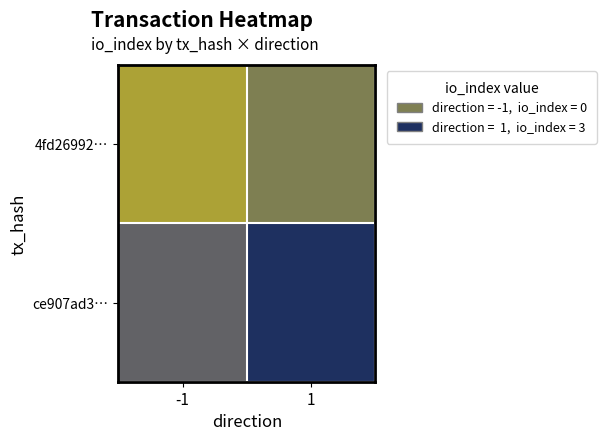

Between -1 and 1, which is larger?

1